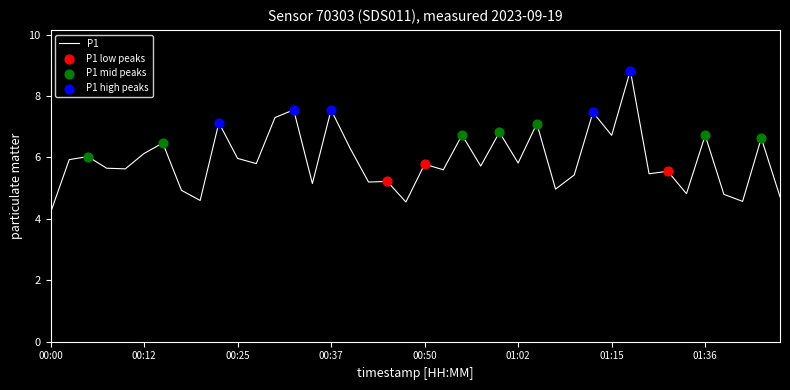

What is the difference between the maximum and minimum values?

4.6